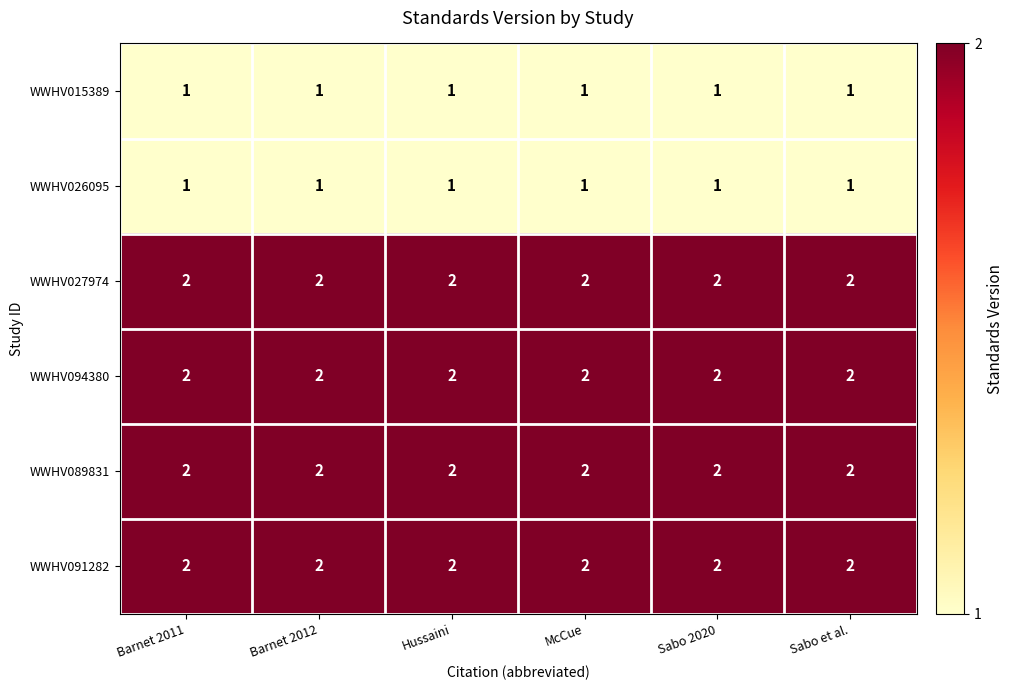

What is the total value across all series at Sabo et al.?

10